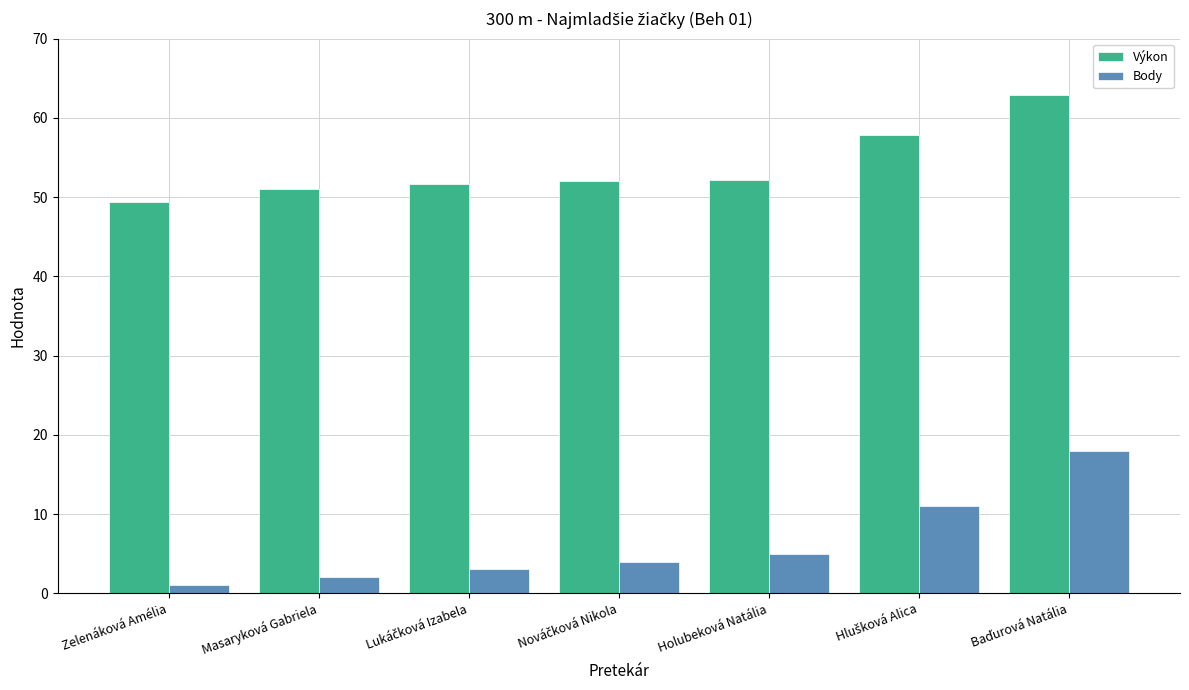

What are all the series names shown in the legend?

Výkon, Body